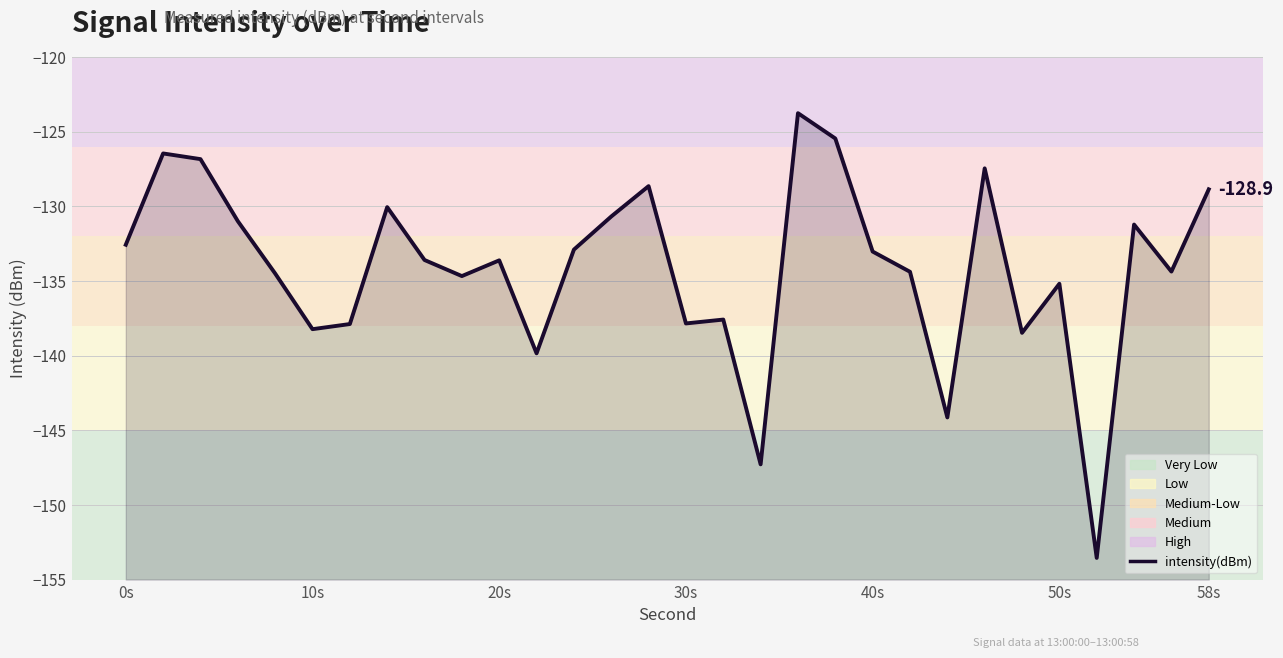

What is the greatest value displayed?

-123.8